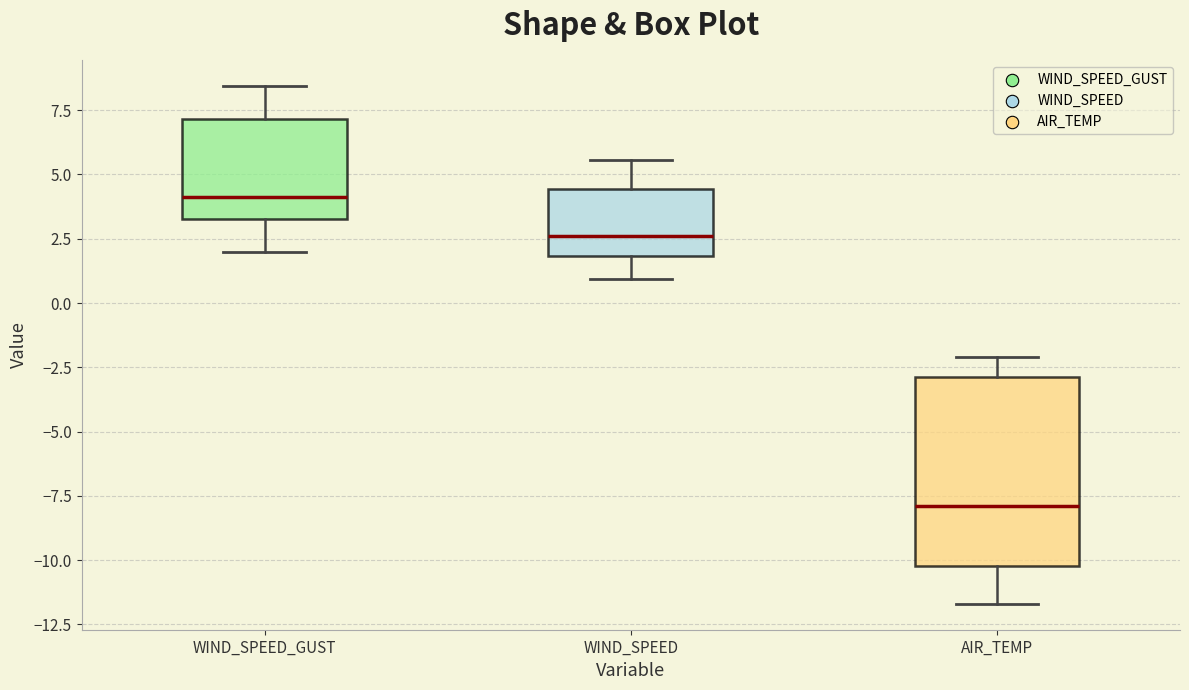

Where is the lower edge of the box for WIND_SPEED_GUST on the y-axis? The values are not printed on the chart, so give them approximately, as read against the axis.

3.5